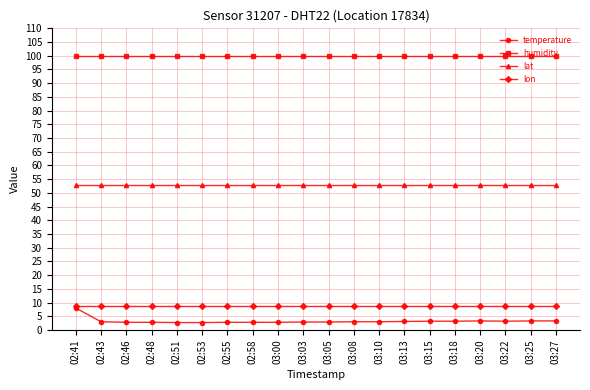

What is the approximate value of humidity at 03:18?

99.9